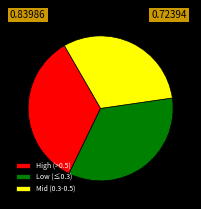

True or false: Low (≤0.3) accounts for 46% of the total.

False